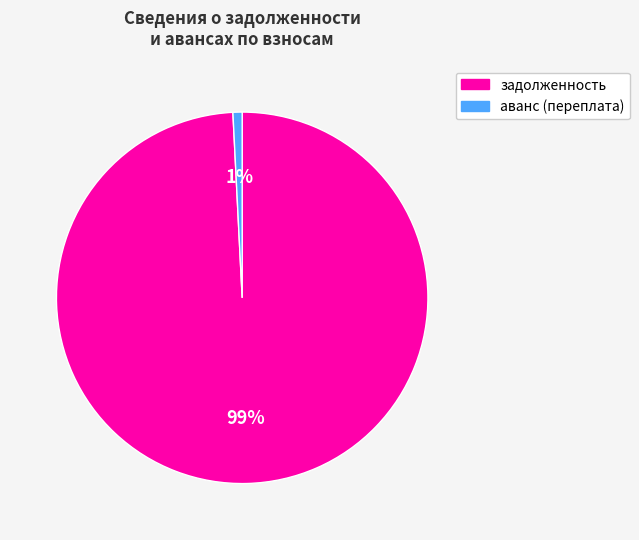

To the nearest percent, what is the average slice percentage?

50%